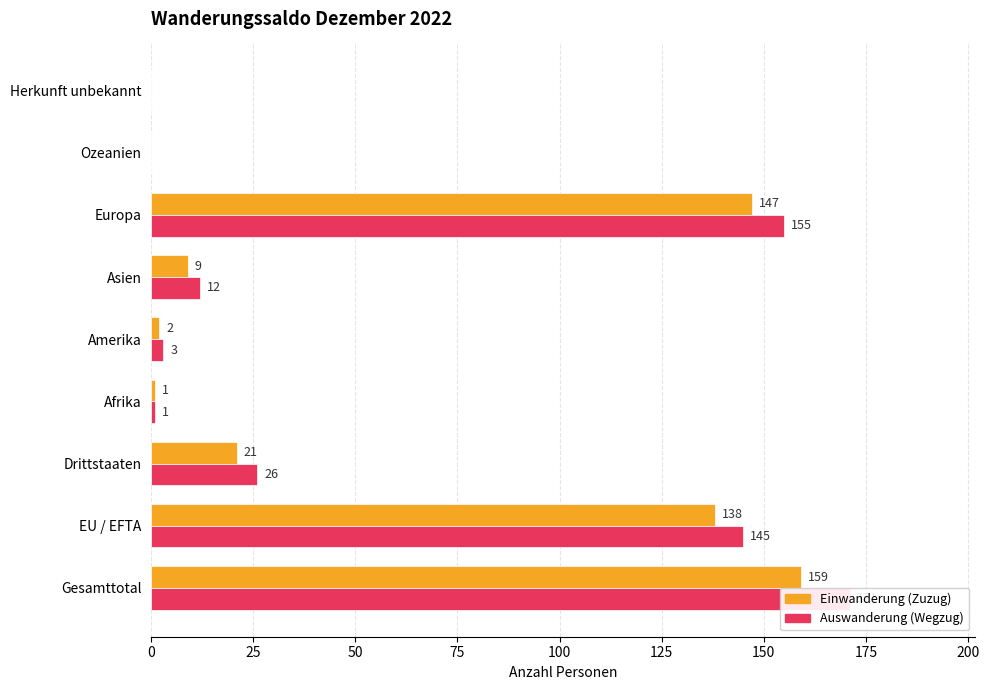

What is the value of the Auswanderung (Wegzug) bar at the 3rd from the left?

26